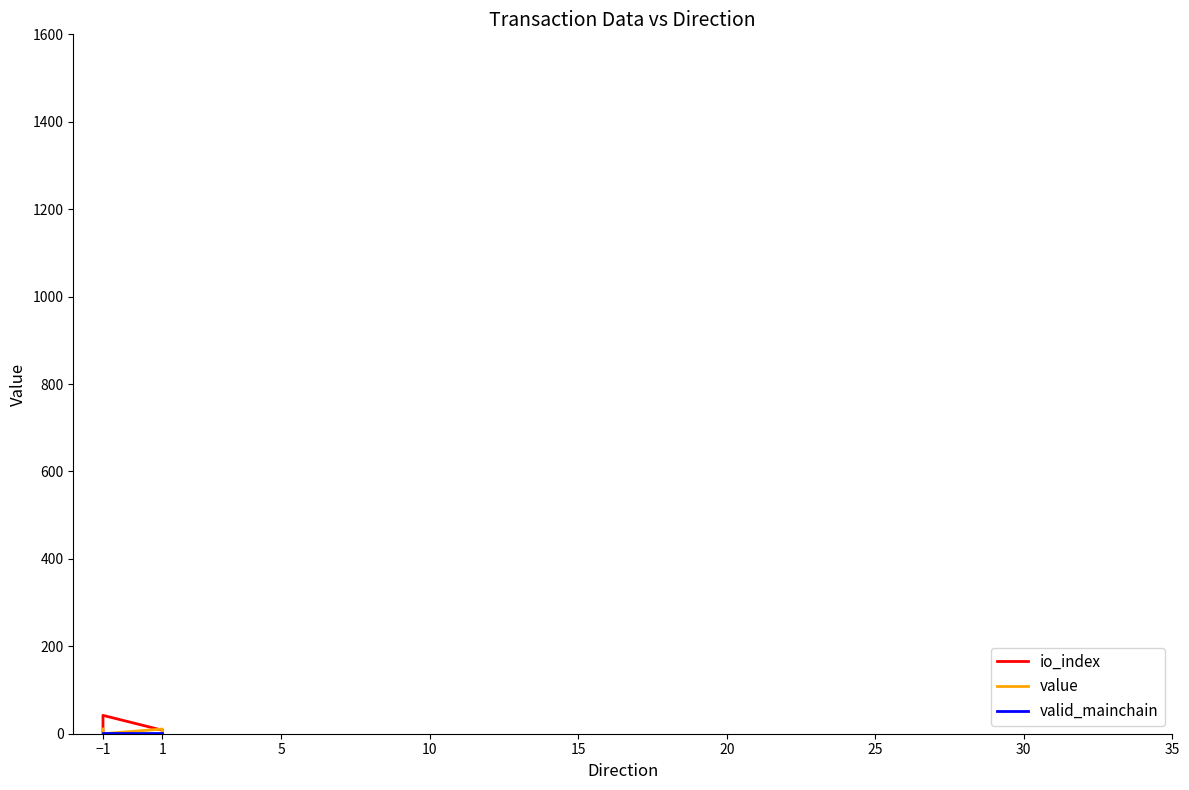

True or false: value has a value of 18.6 at 1.

False